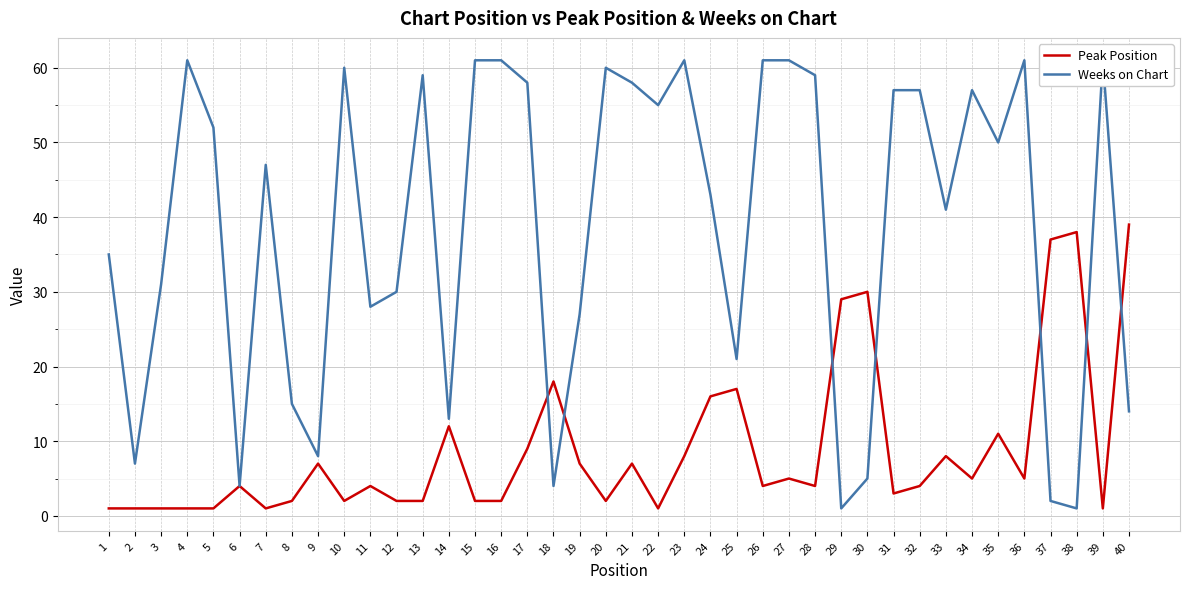

Rank the series by their average value, from lowest to highest.

Peak Position, Weeks on Chart